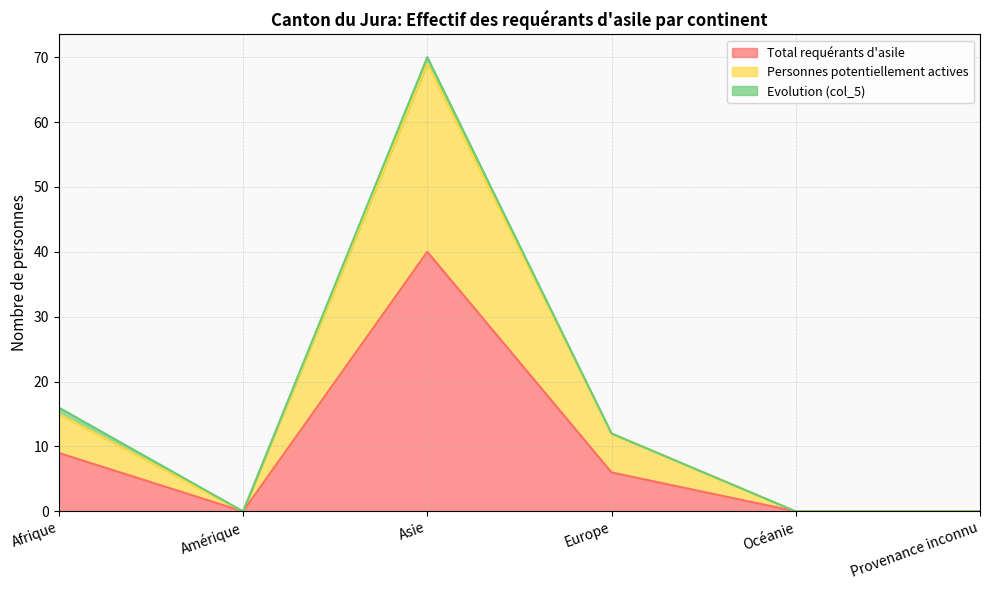

The value of Personnes potentiellement actives at Océanie is -43. True or false?

False